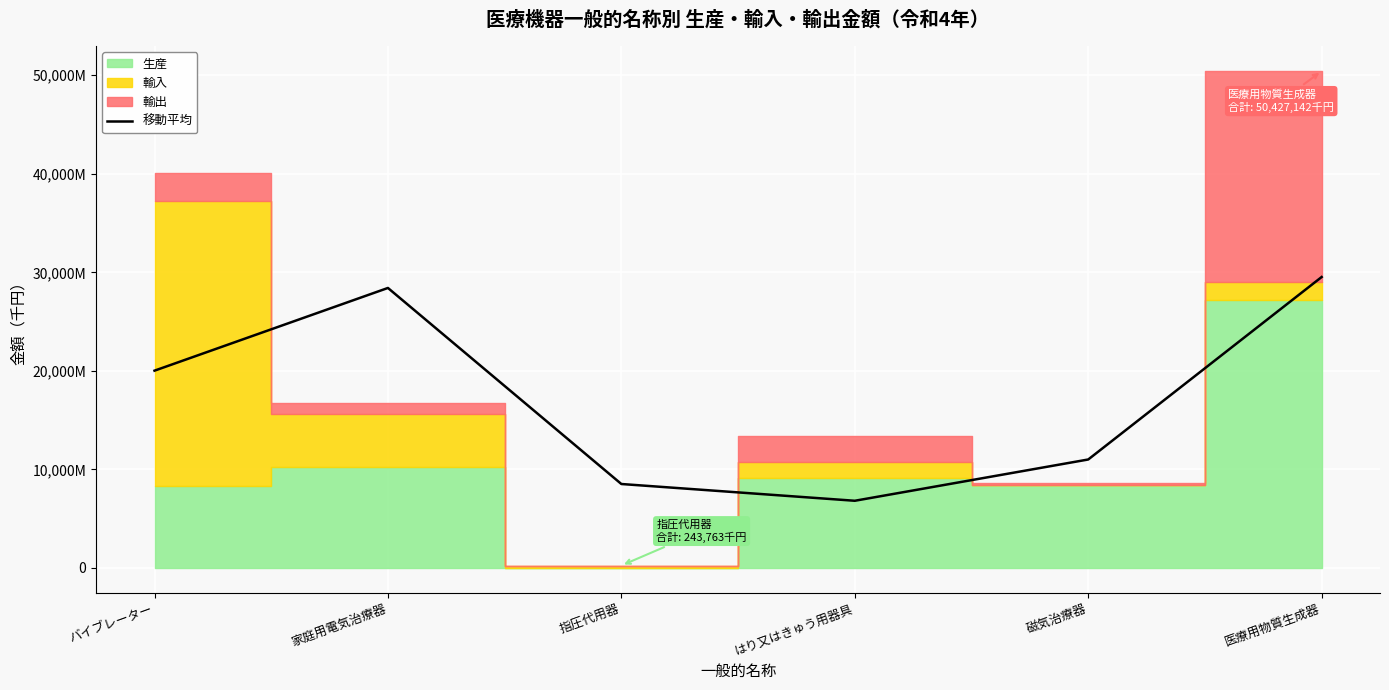

What is the greatest value displayed?

29524925.0